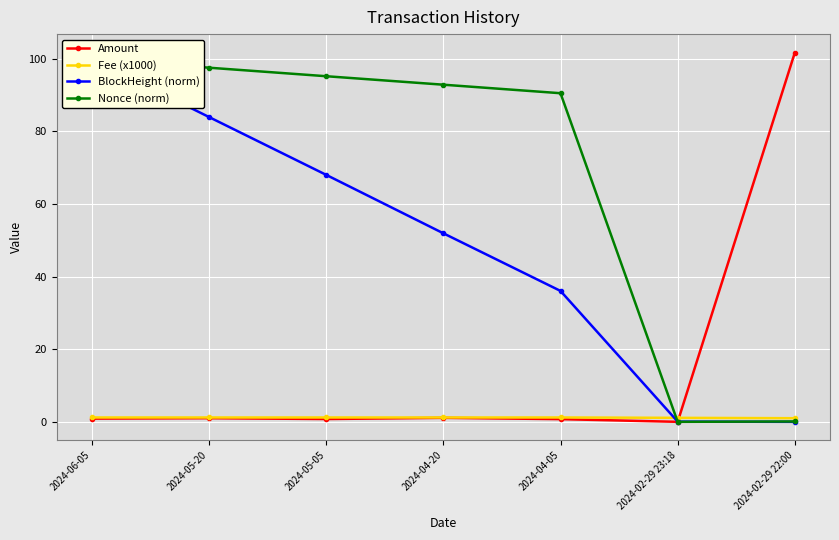

What is the average value of the BlockHeight (norm) series?

48.6